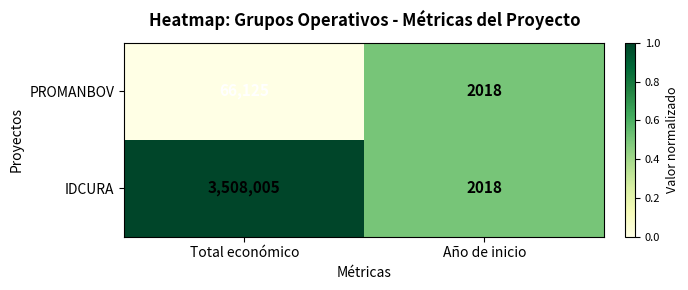

Which series has the widest spread of values?

IDCURA